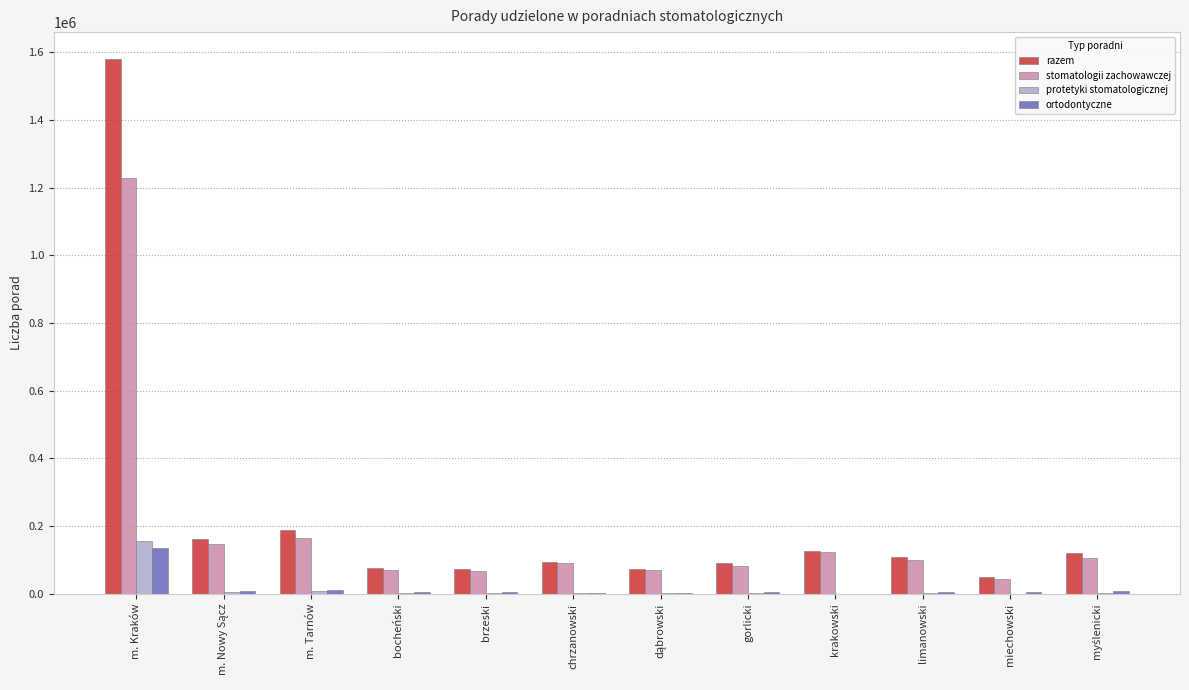

At which category is the sum across all series the highest?

m. Kraków